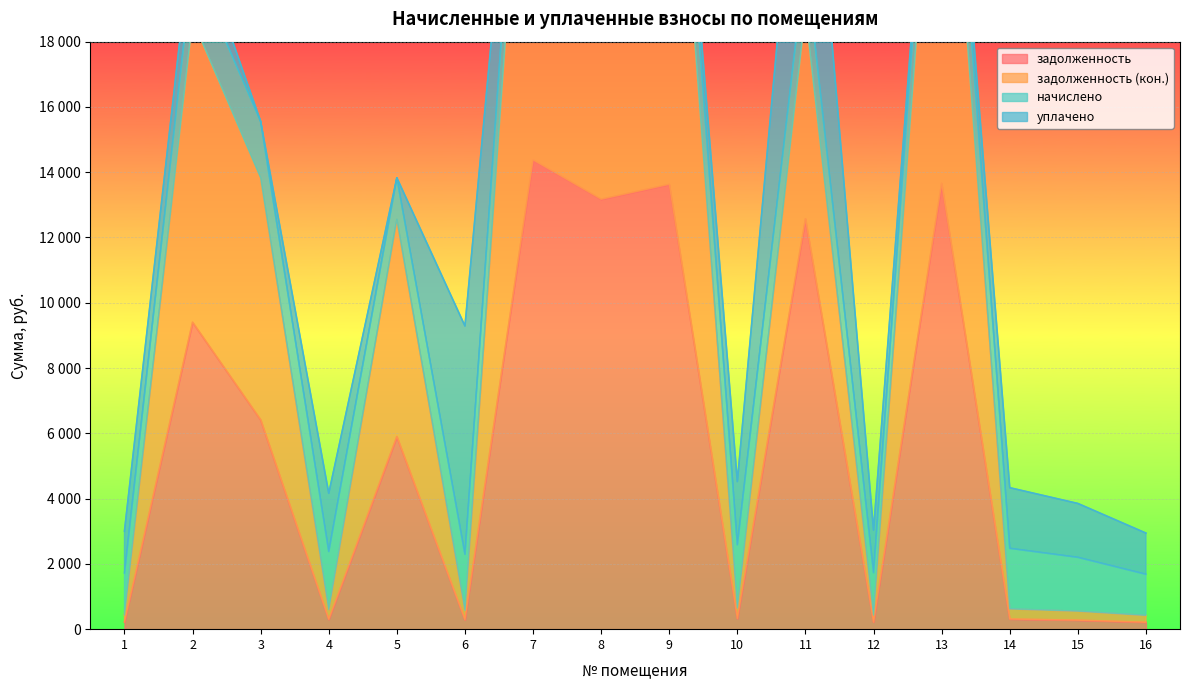

True or false: задолженность (кон.) has more than 0 interior local peaks.

True